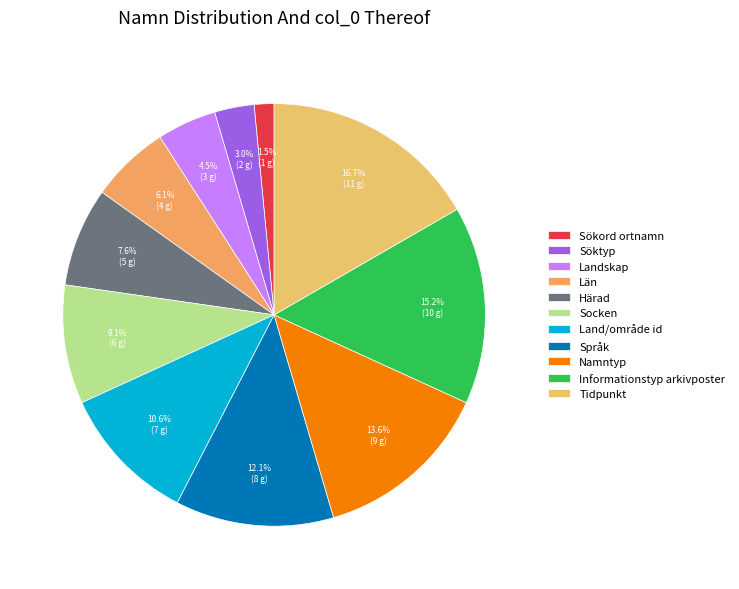

Does Härad represent more than half of the total?

No